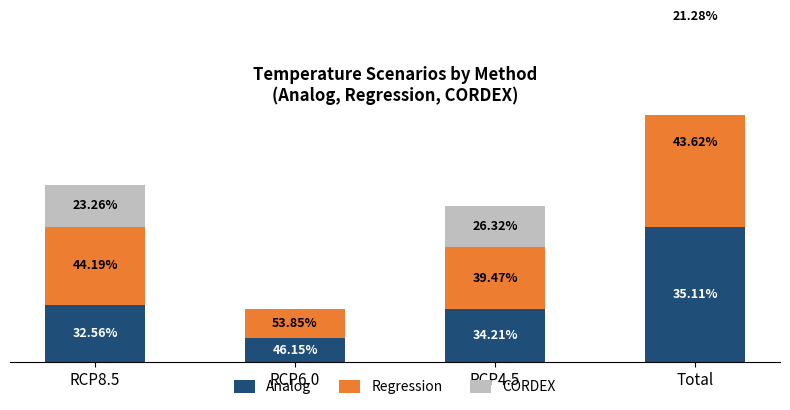

Which series changed the most between RCP8.5 and RCP4.5?

Regression